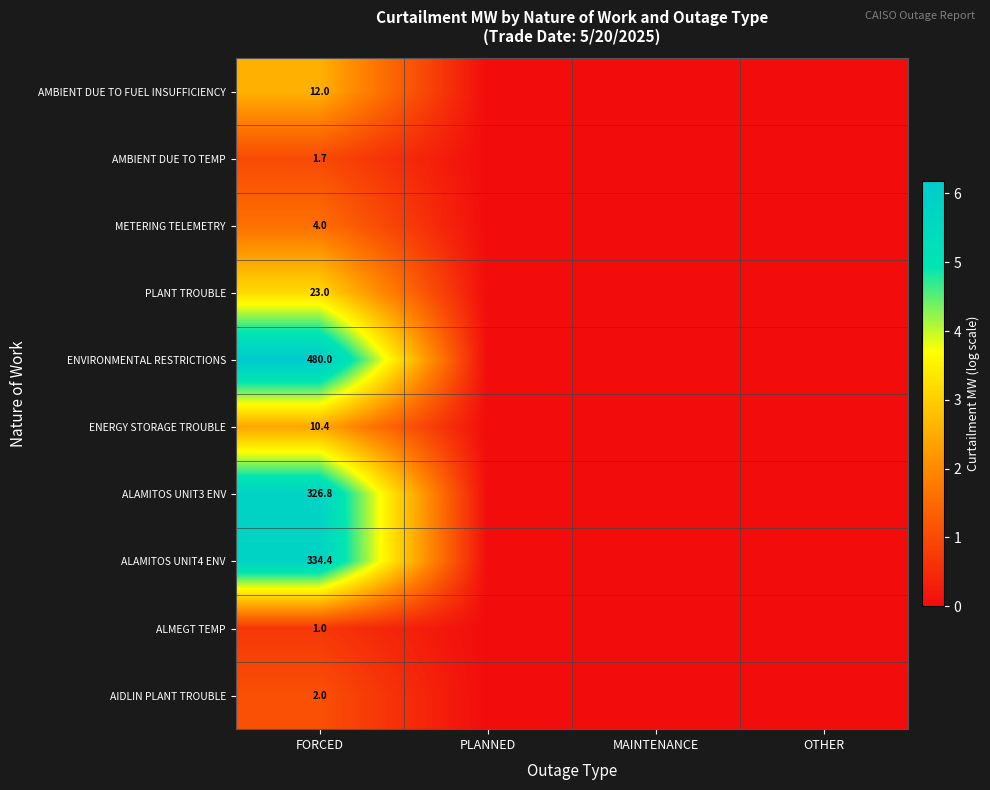

What is the spread (max minus min) of values at FORCED?

479.0